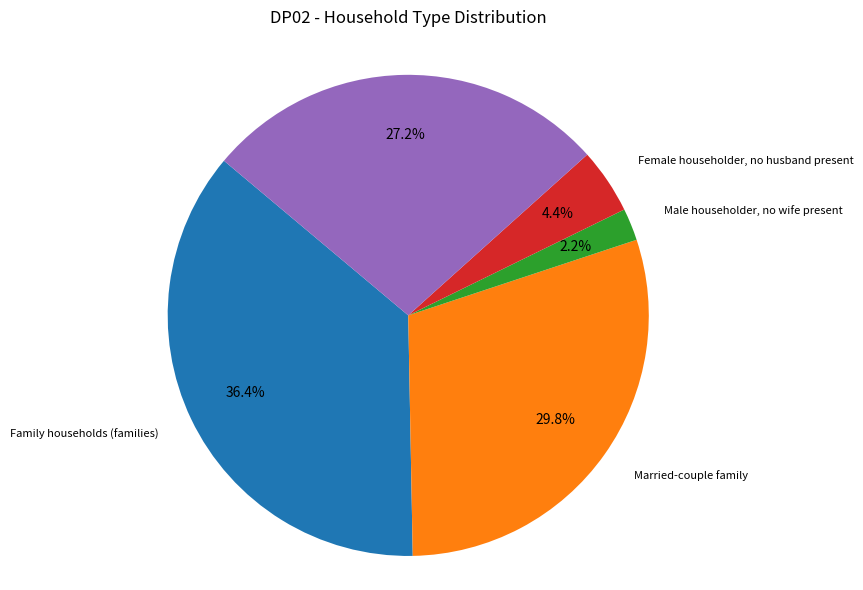

Is there any slice that represents more than half of the pie?

No